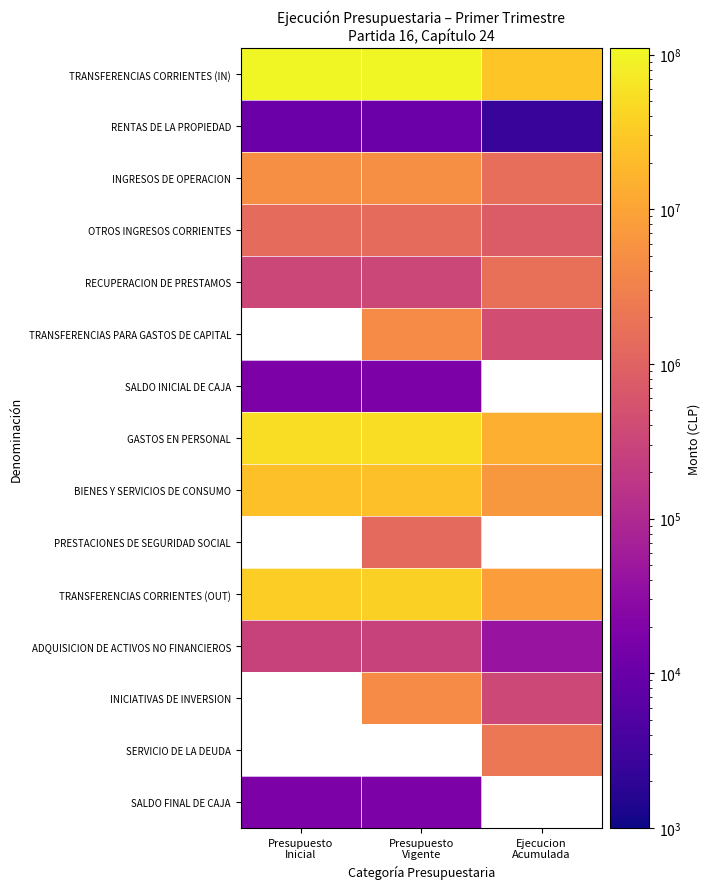

Count the number of categories in the chart.

3